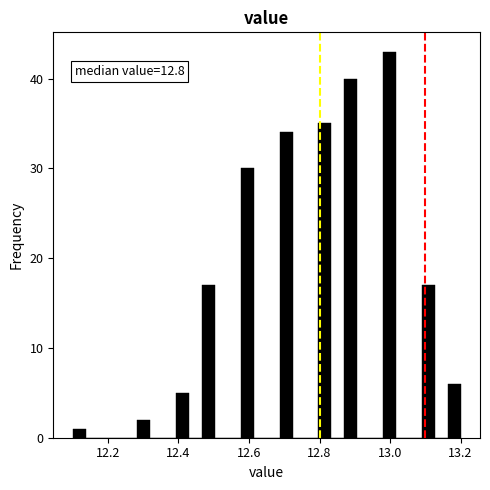

Read against the x-axis, roughly where is the centre of the tallest bar?

13.00